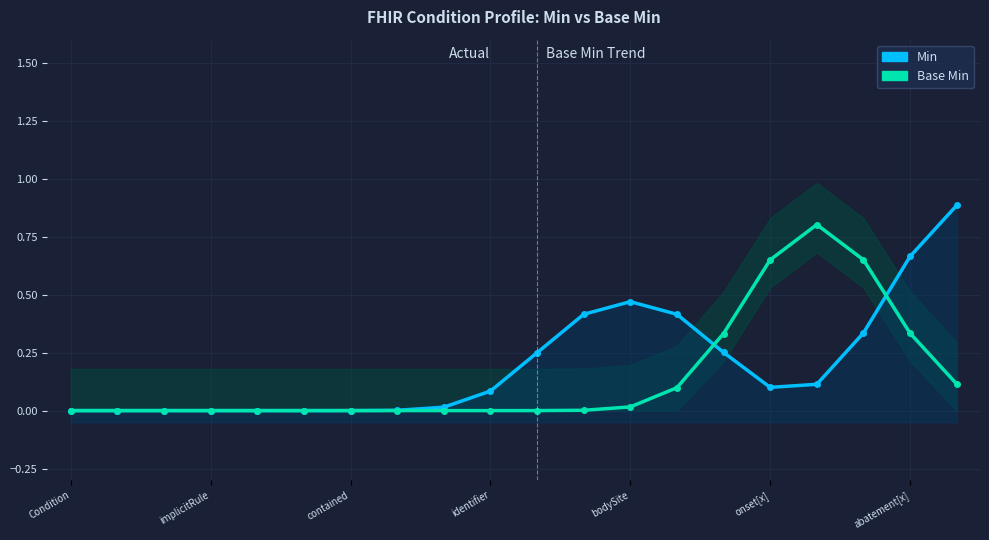

What is the difference between the maximum and minimum values in the Min series?

0.9